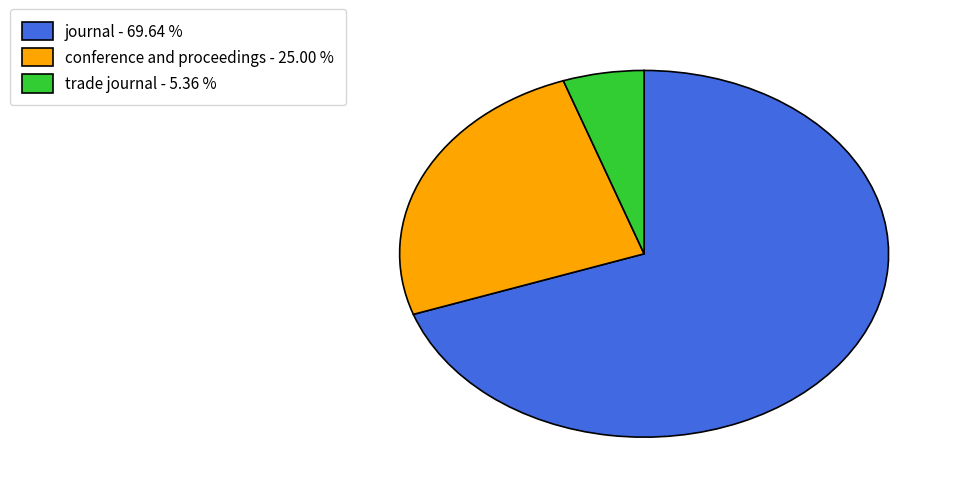

Which has a higher value, conference and proceedings - 25.00 % or trade journal - 5.36 %?

conference and proceedings - 25.00 %